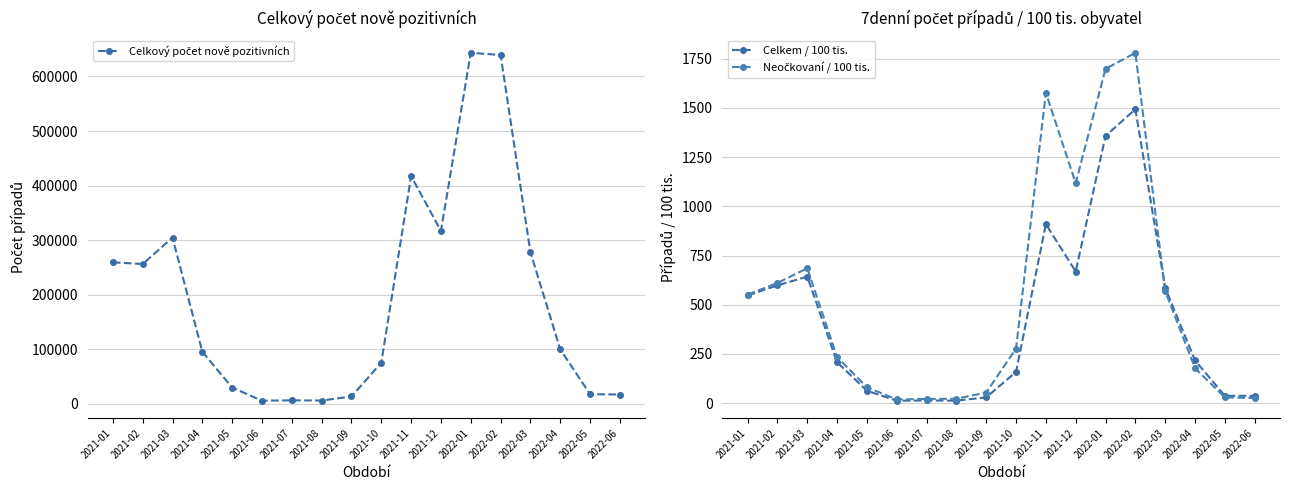

Reading right to left, what are all the values shown in this chart?

Celkový počet nově pozitivních: 16894.0	17566.0	99661.0	277811.0	639471.0	643371.0	316983.0	417197.0	75153.0	13347.0	5912.0	6288.0	5590.0	29710.0	95282.0	304681.0	256142.0	259307.0
Celkem / 100 tis.: 36.8	37.1	217.3	586.2	1493.8	1357.5	668.8	909.6	158.6	29.1	12.5	13.3	12.2	62.7	207.7	642.9	598.4	547.1
Neočkovaní / 100 tis.: 26.2	29.0	177.8	569.7	1780.5	1698.9	1117.6	1577.2	277.4	53.6	22.3	21.1	18.5	80.1	234.0	685.3	610.8	551.5